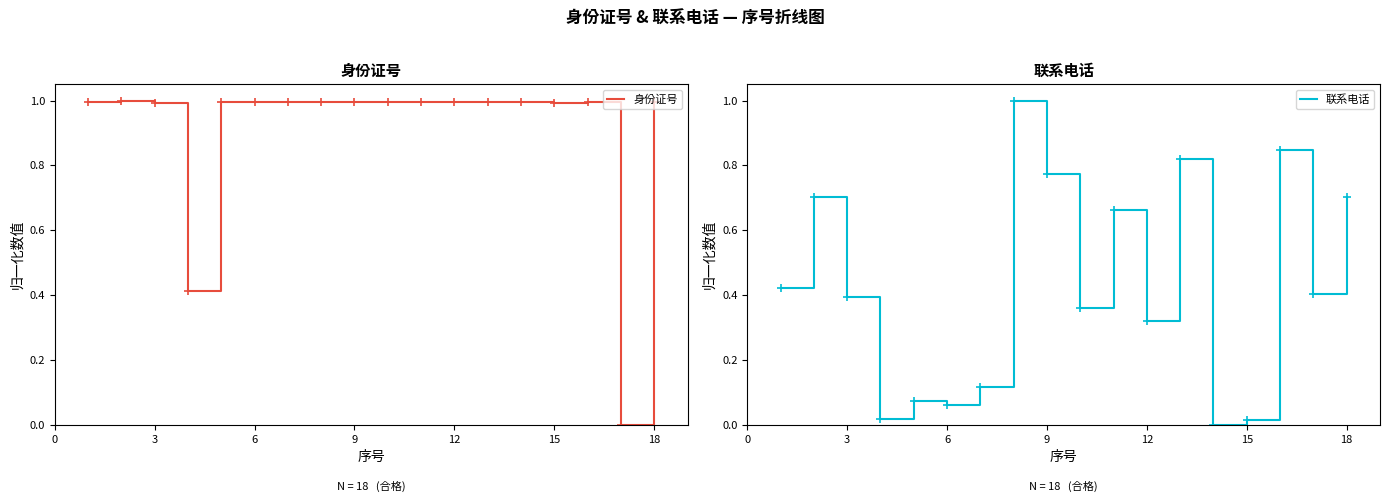

Is it true that 身份证号 equals 1.0 at 3?

True